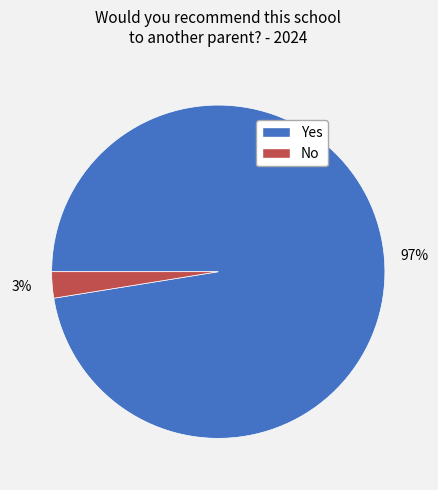

Is it true that No is 3% of the pie?

True